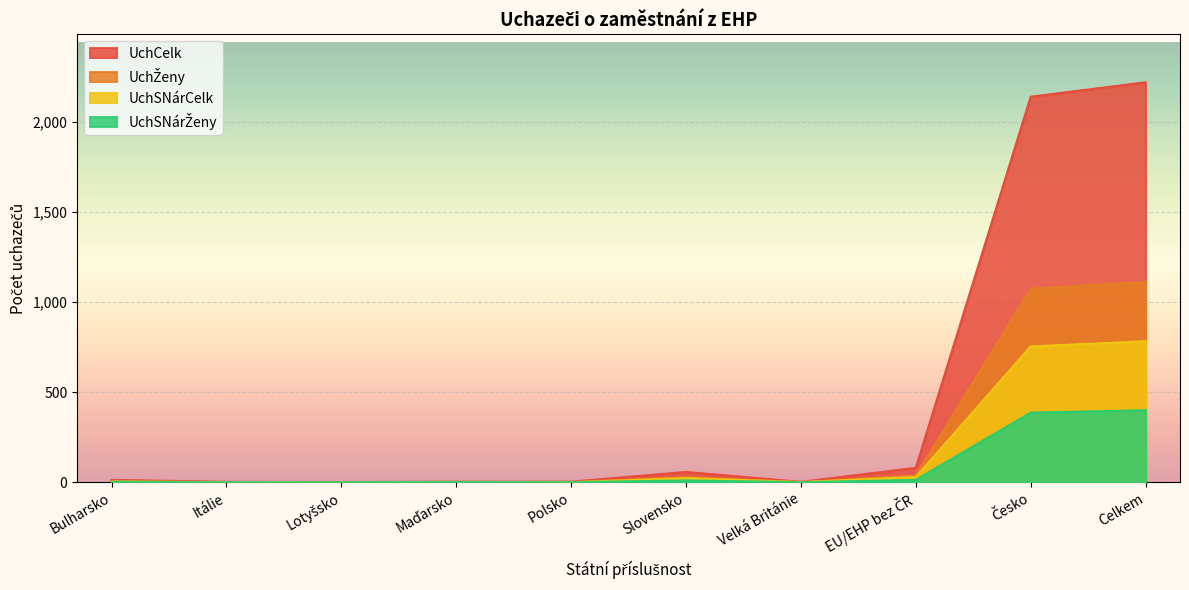

At which category does the chart reach its peak across all series?

Celkem